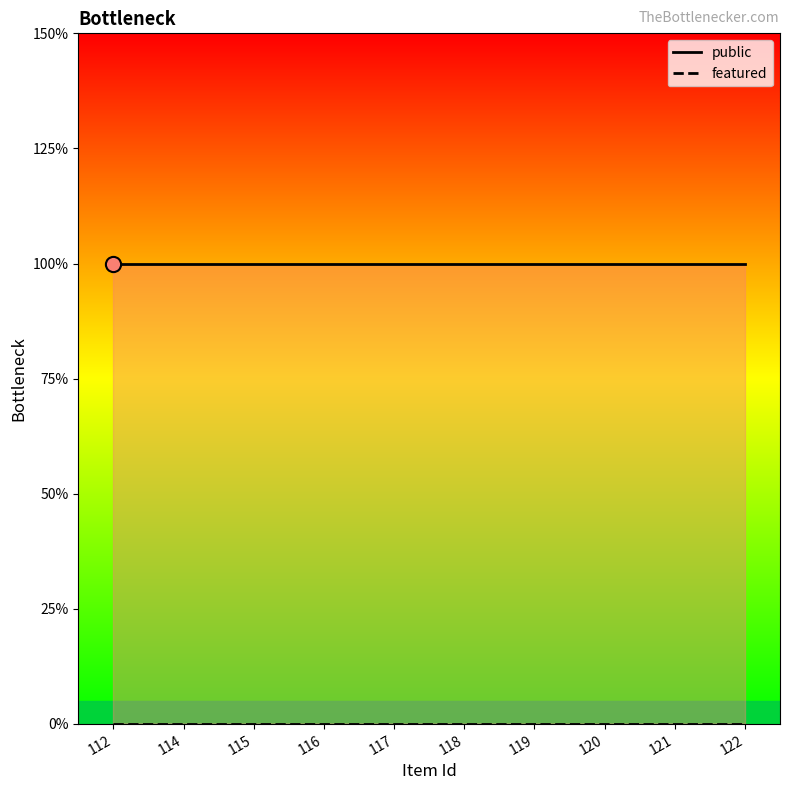

Which series reaches the minimum Y coordinate?

featured